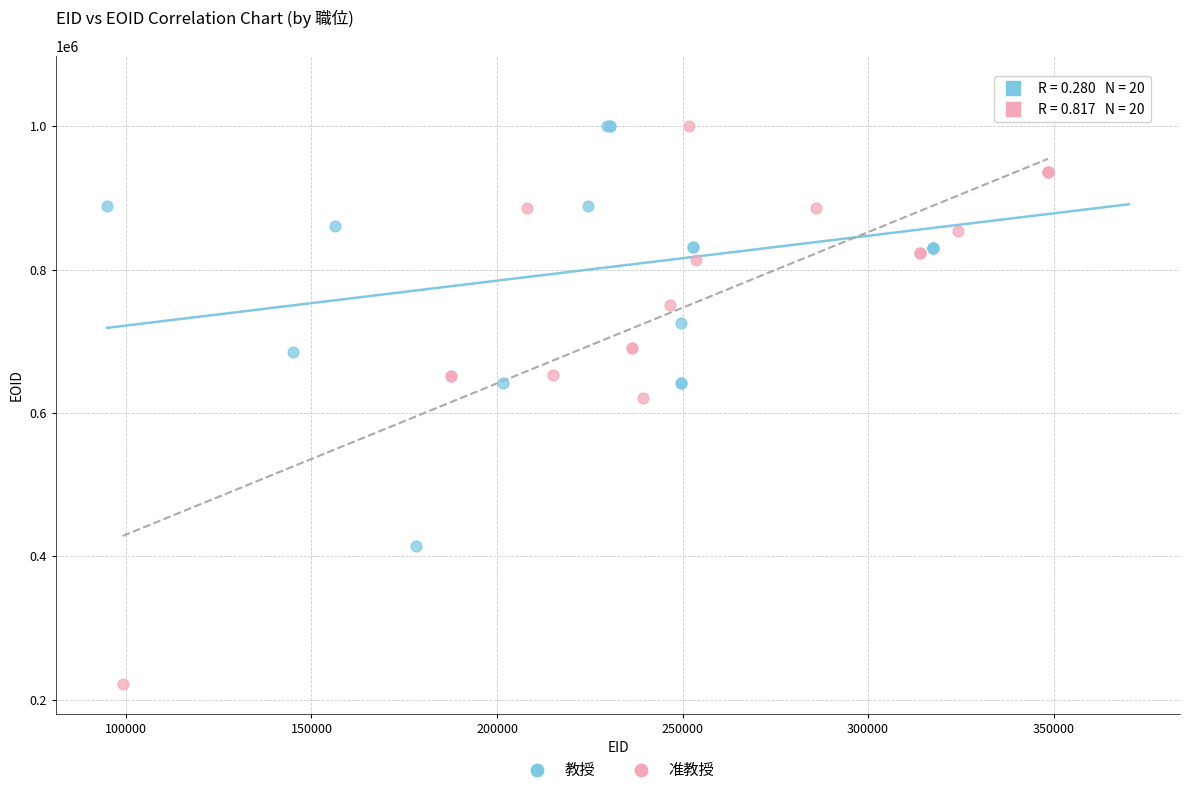

Which series has the widest spread of Y values?

准教授